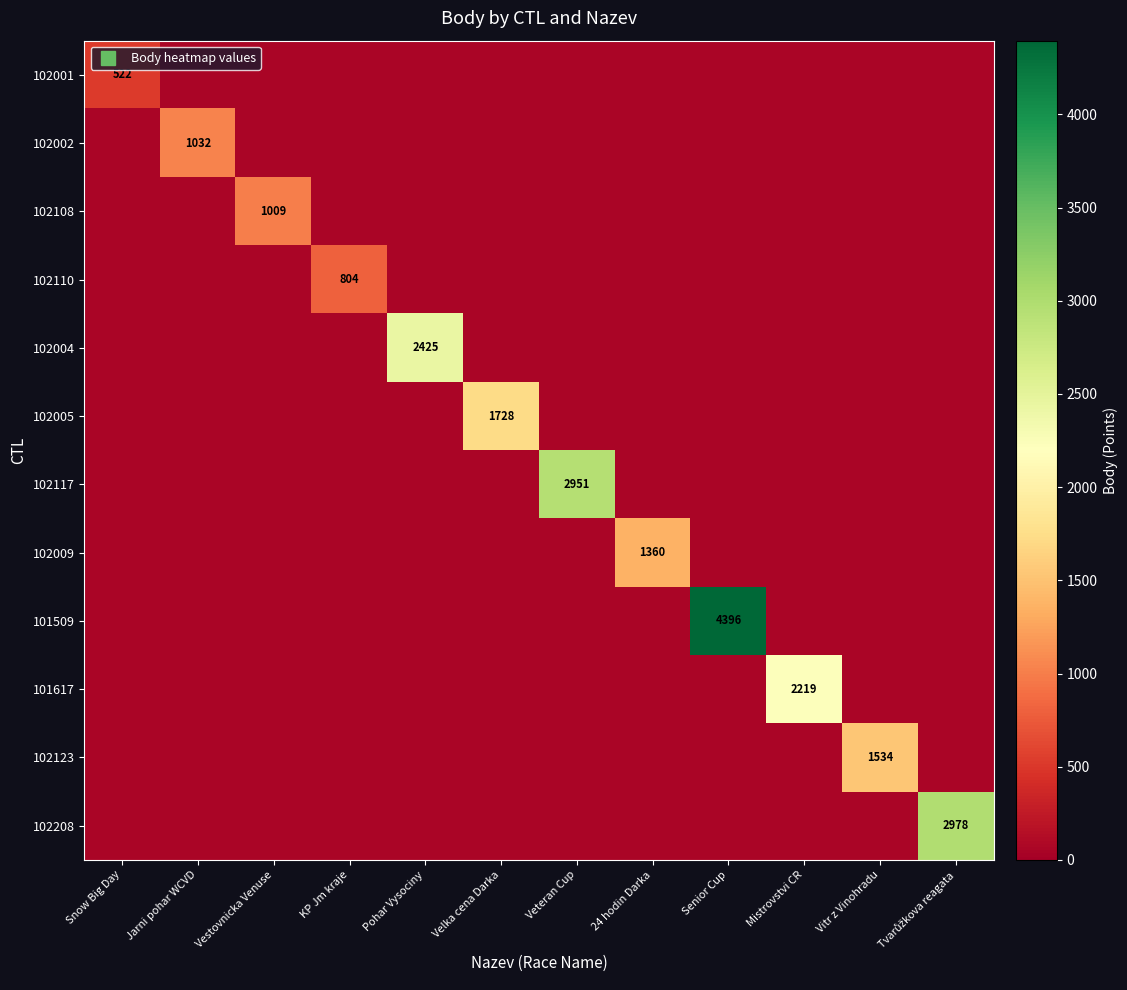

How many data points does each series have?

12